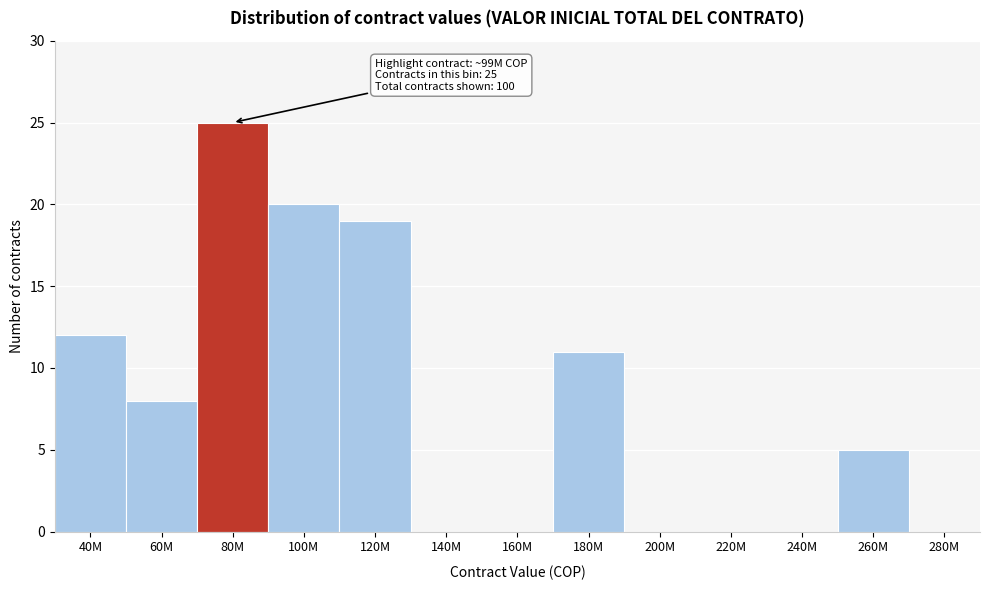

Reading right to left, what are all the values shown in this chart?

280M=0	260M=5	240M=0	220M=0	200M=0	180M=11	160M=0	140M=0	120M=19	100M=20	80M=25	60M=8	40M=12